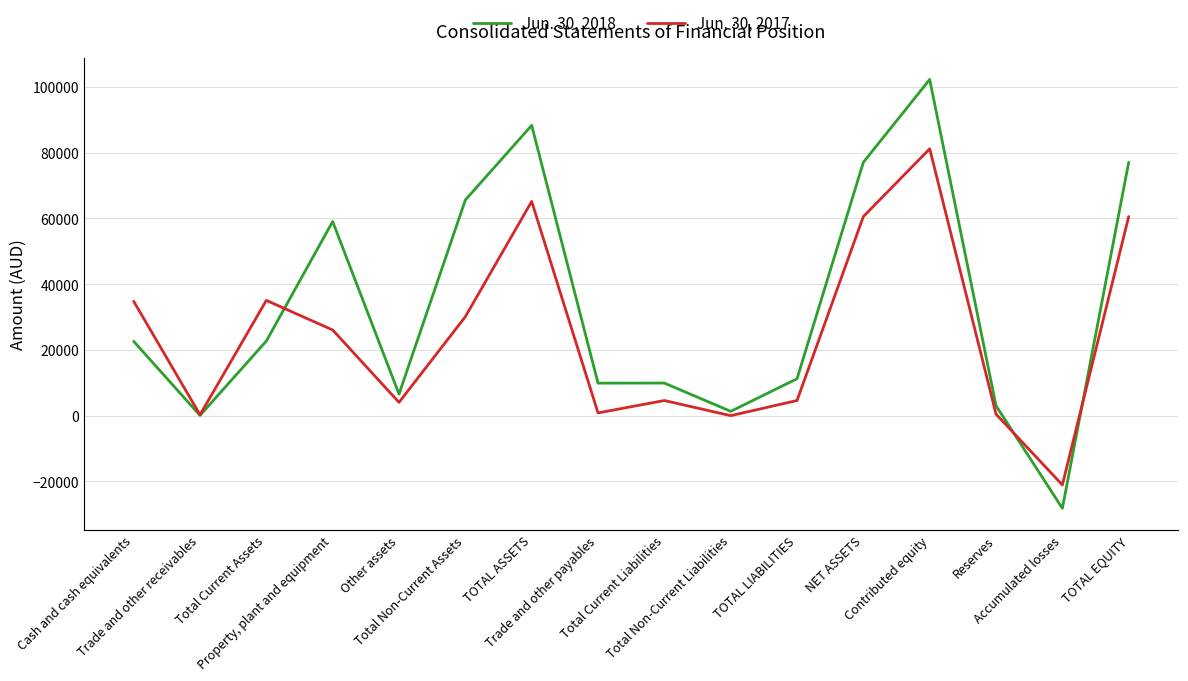

How many series are shown in this chart?

2